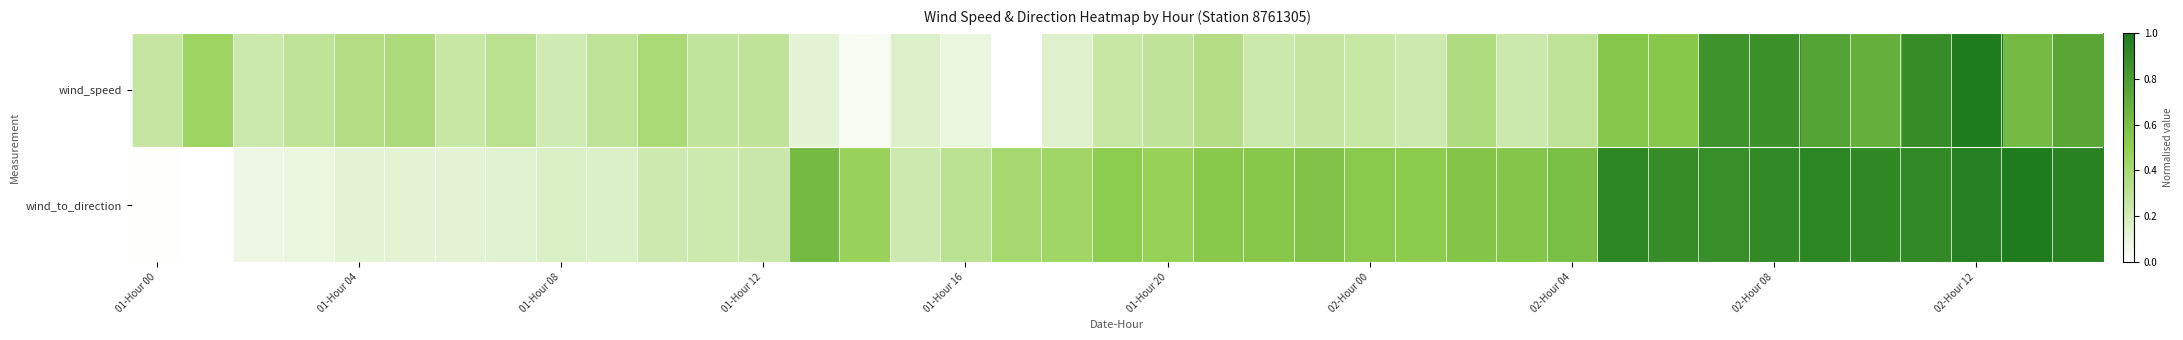

How many categories are shown in the chart?

39